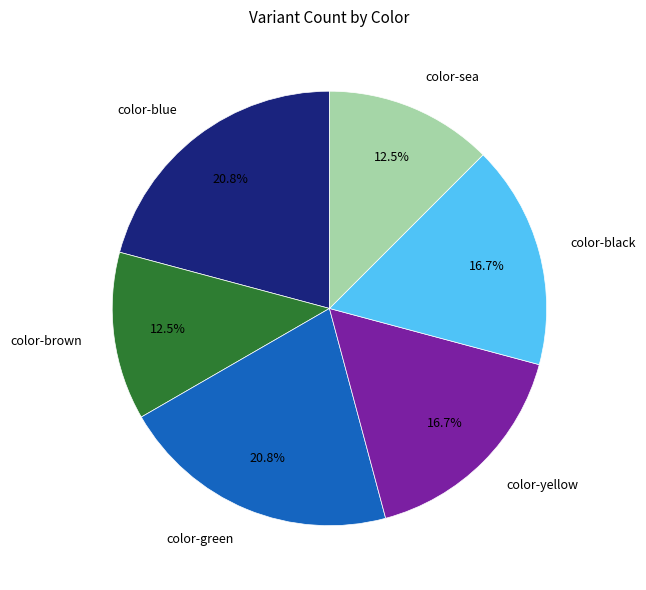

Is it true that color-brown is 1% of the pie?

False